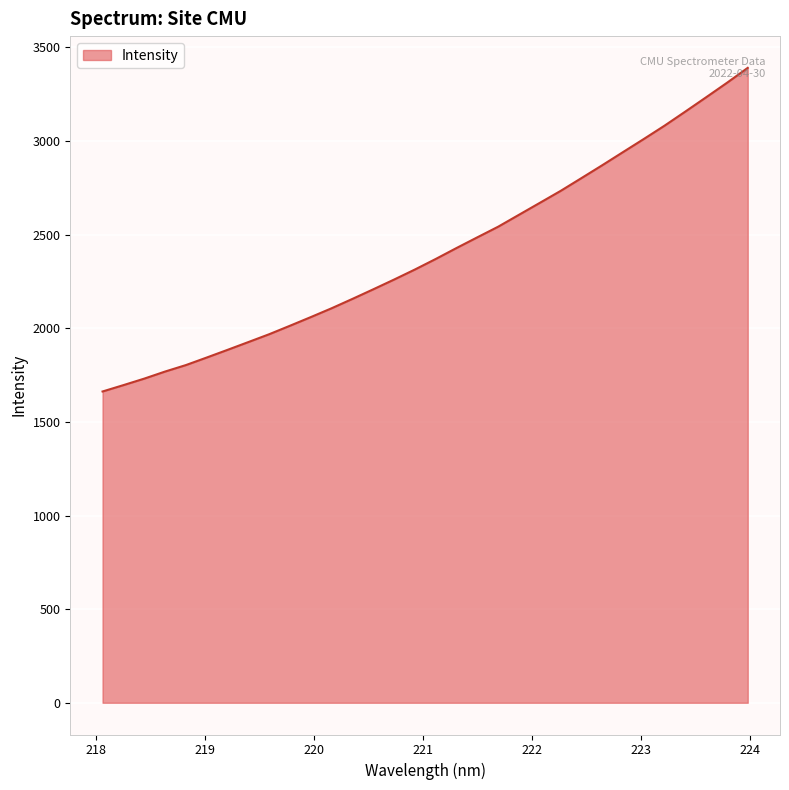

What is the smallest value displayed?

1662.4